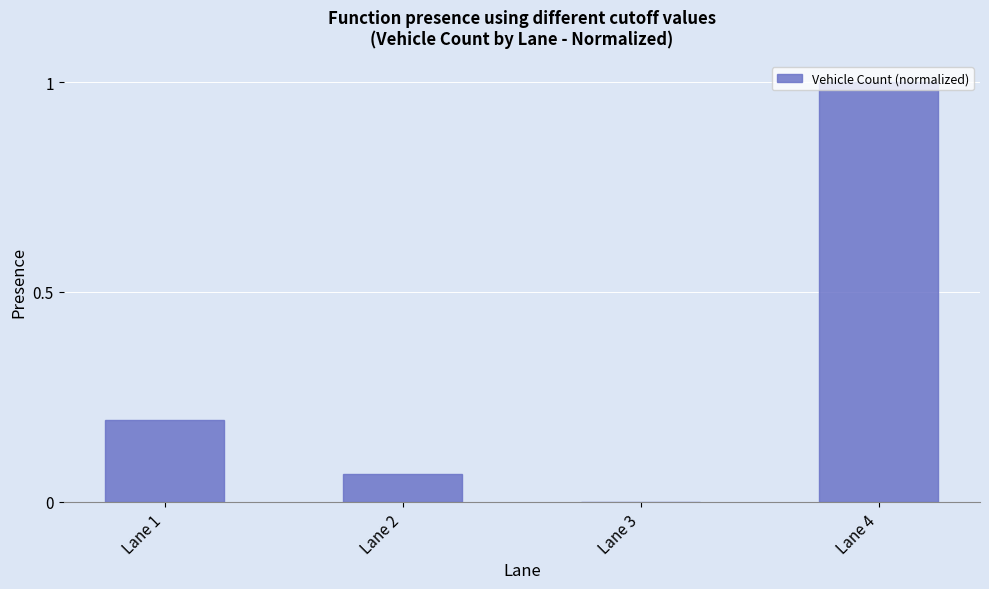

What is the difference between the values at Lane 1 and Lane 3?

0.2